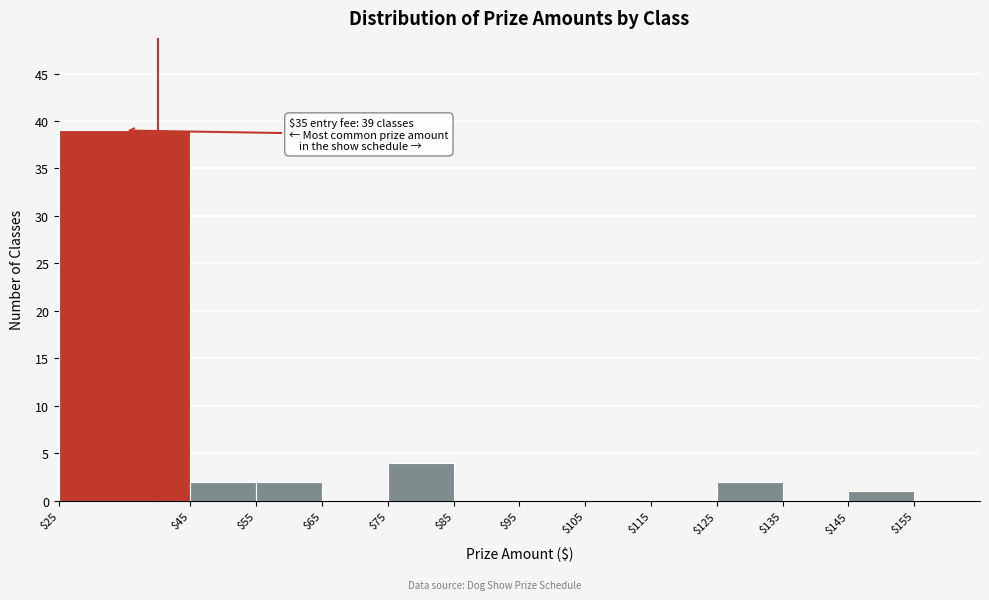

Over which range of the x-axis is the bar tallest?

25 to 45